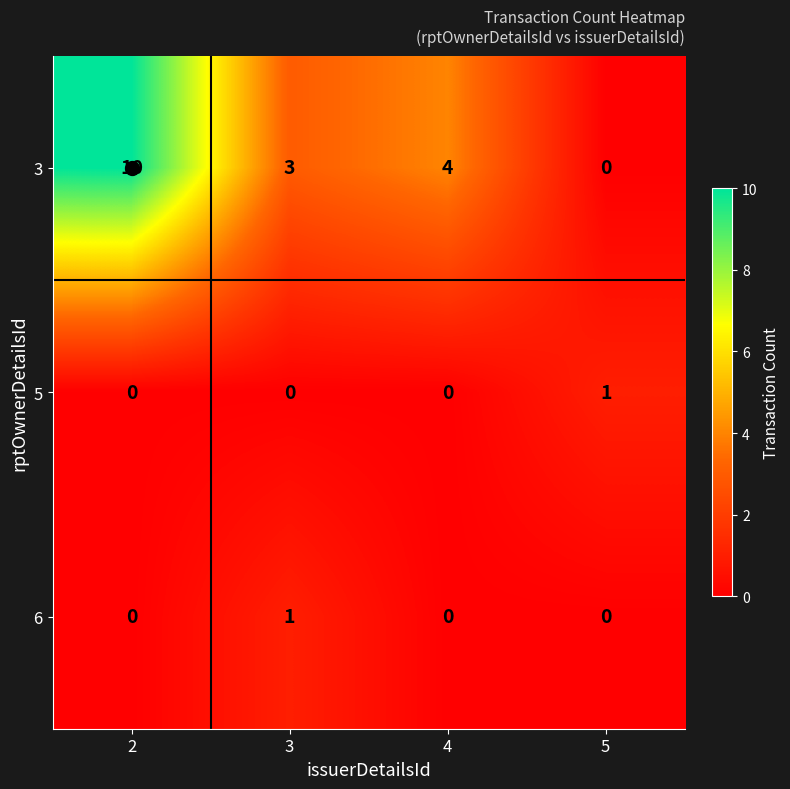

Which series changed the most between 4 and 5?

3